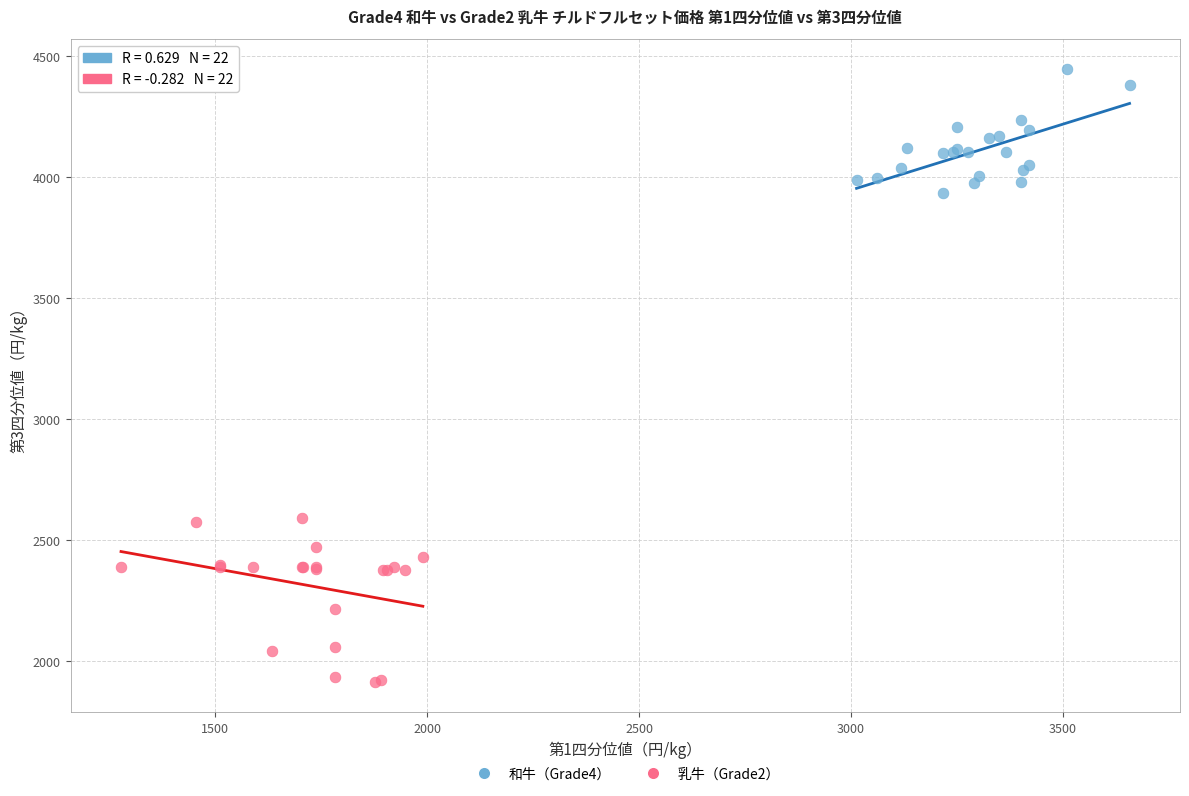

What are all the series names shown in the legend?

和牛（Grade4）, 乳牛（Grade2）